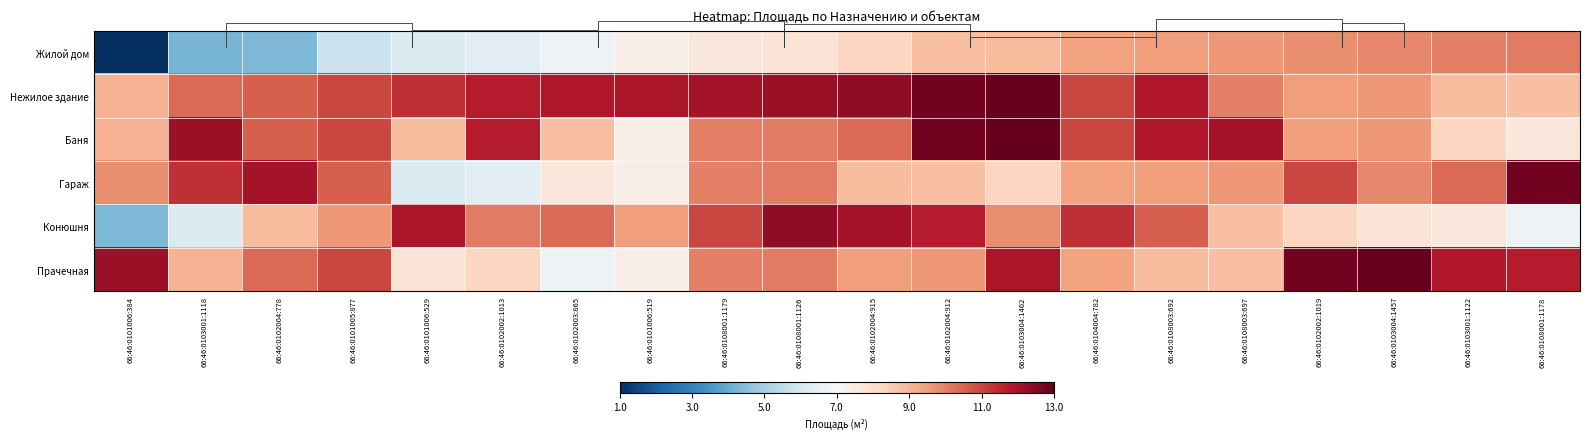

What is the difference between the Гараж values at 66:46:0101006:519 and 66:46:0104004:782?

2.0